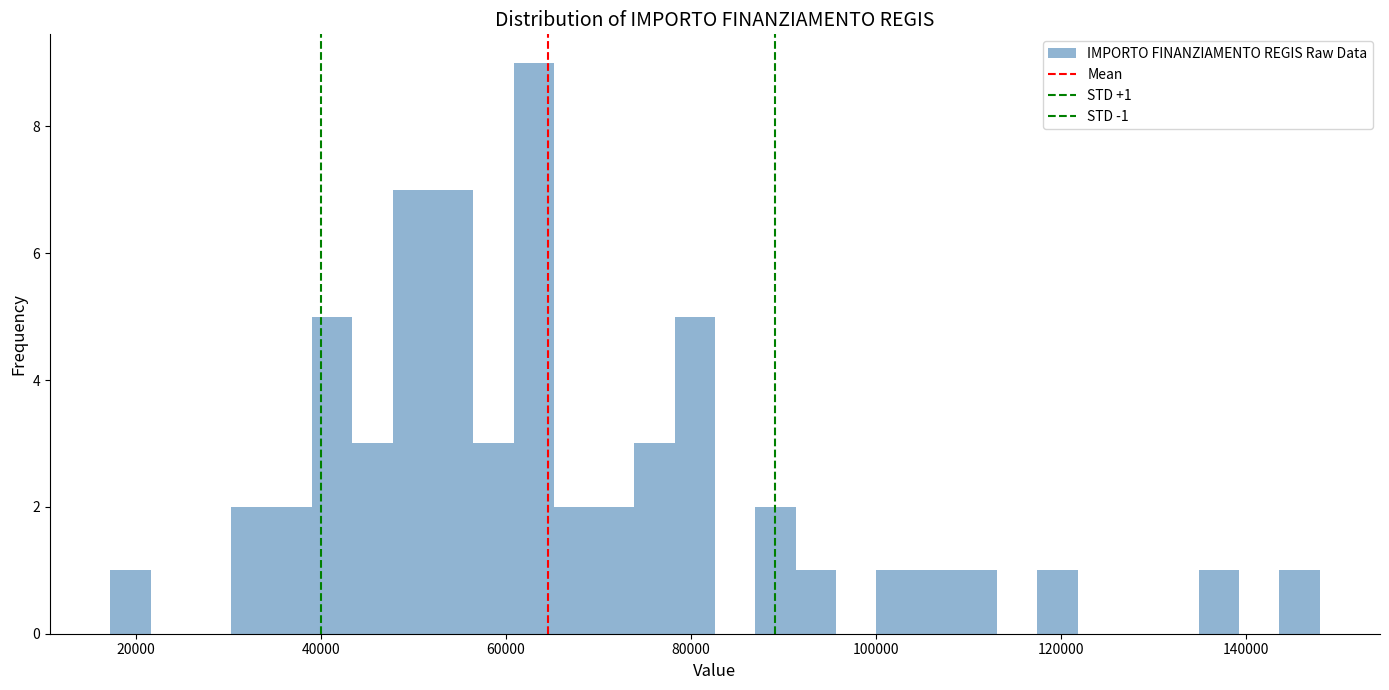

Read against the x-axis, roughly where is the centre of the tallest bar?

64000